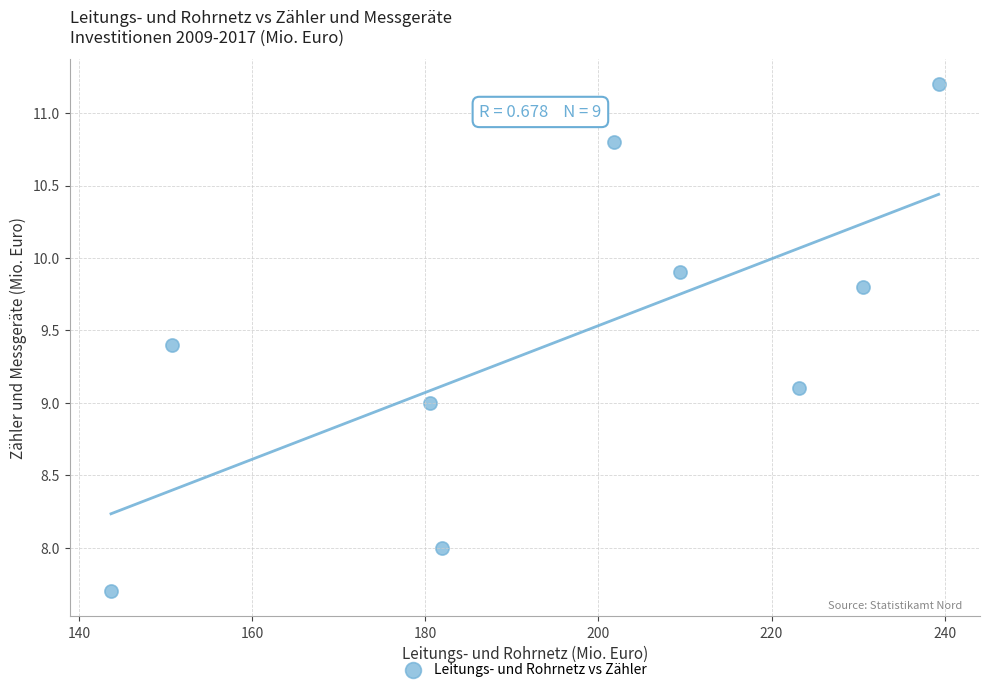

What is the range of X values (max minus min)?

95.6